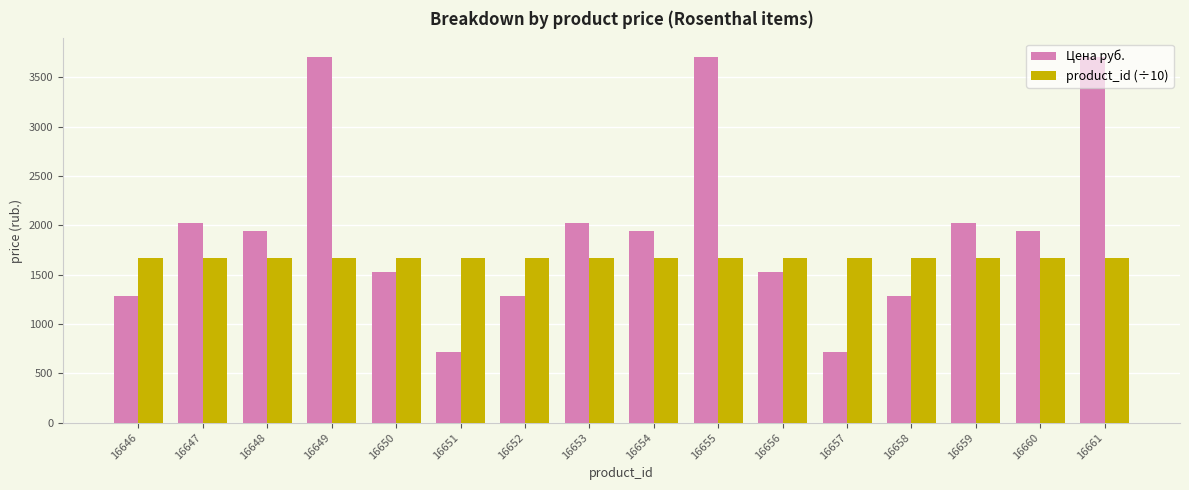

Is it true that product_id (÷10) equals 1664.9 at 16649?

True